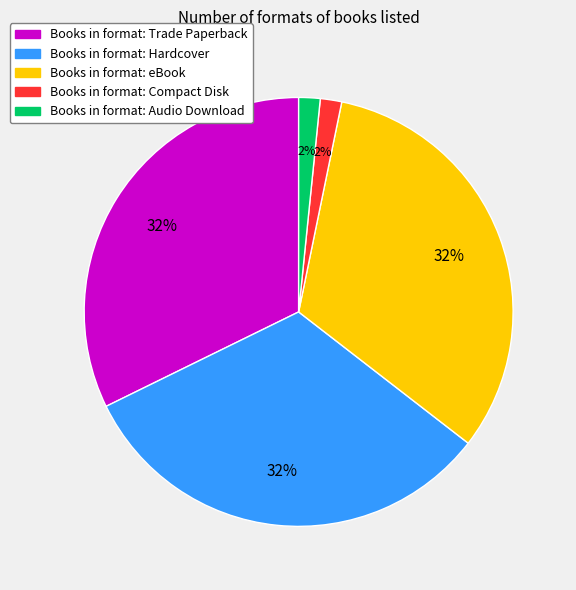

Is there a majority slice in this chart?

No